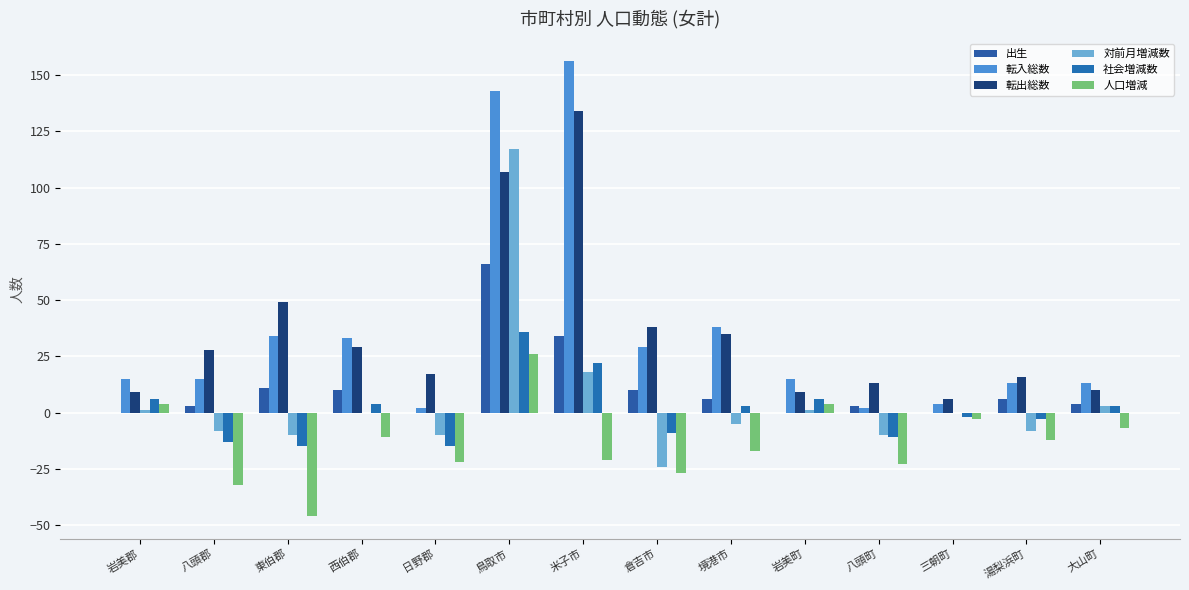

Which series has the widest spread of values?

転入総数